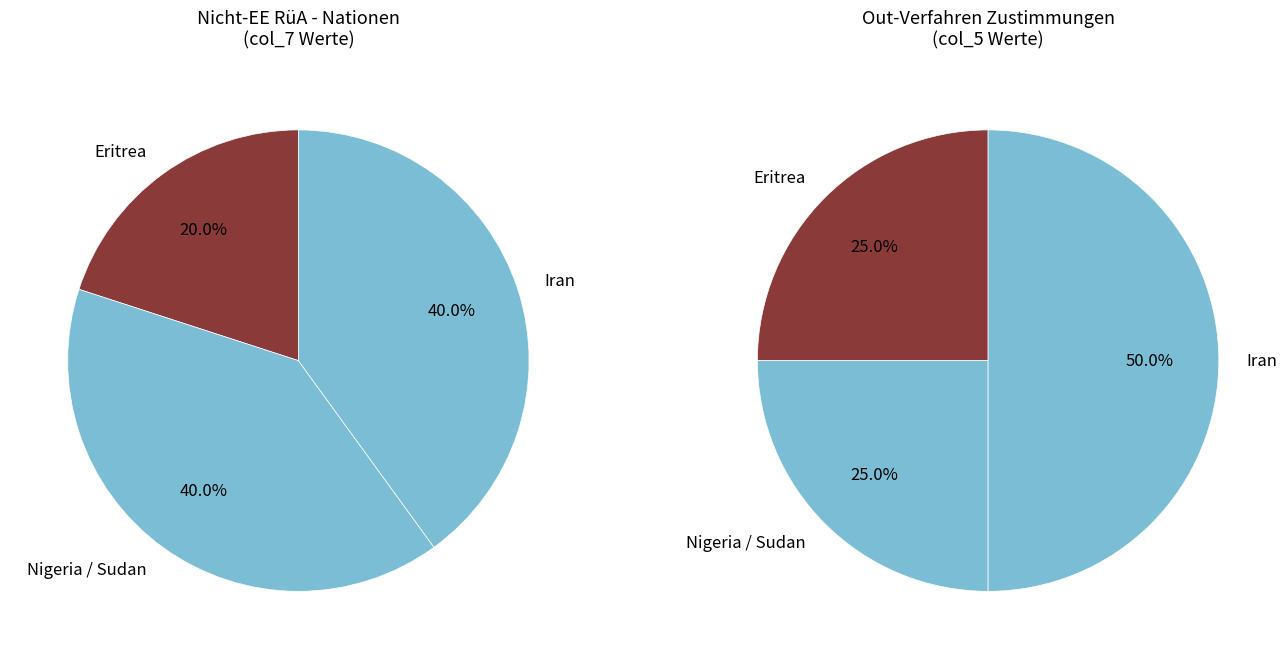

What is the change in value from Sudan to Iran?

+1